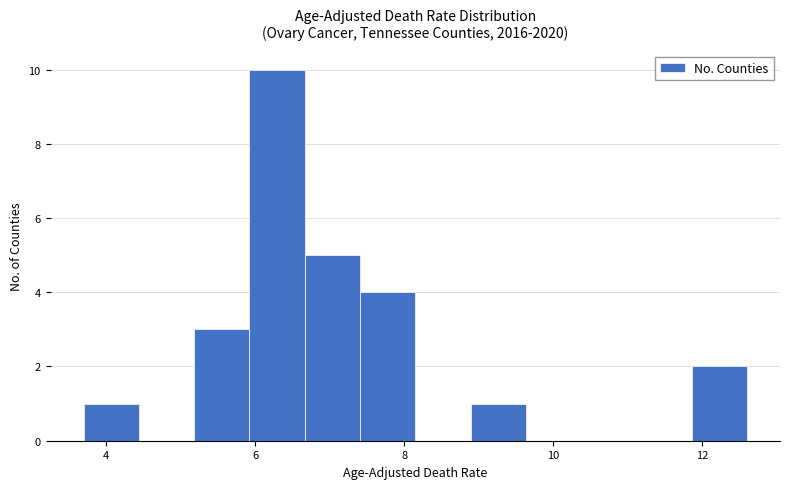

Read against the x-axis, roughly where is the centre of the tallest bar?

6.2